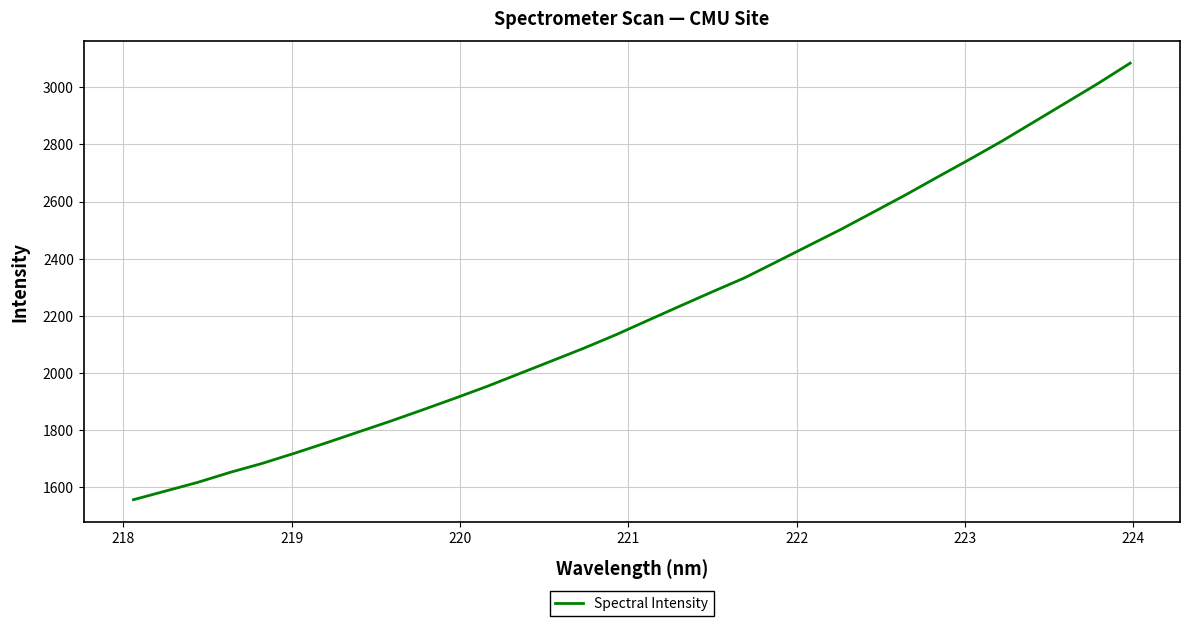

What is the smallest value displayed?

1556.1